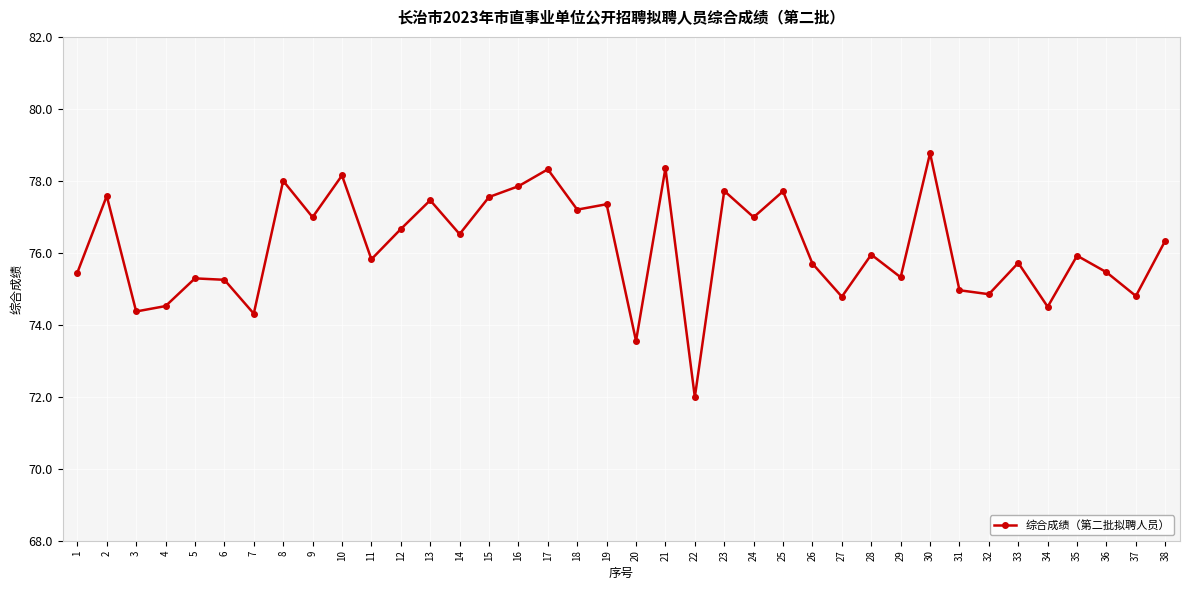

Which has a higher value, 29 or 15?

15